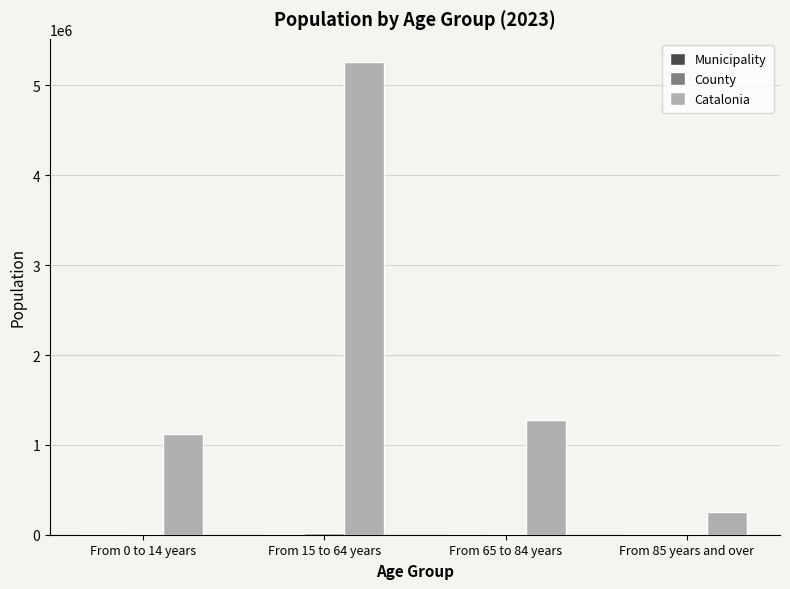

What is the total value across all series at From 85 years and over?

257002